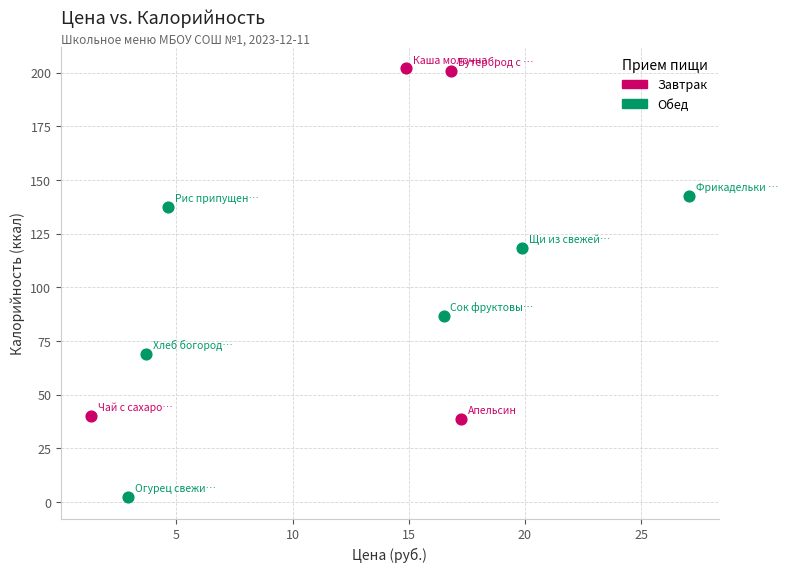

Which series reaches the minimum Y coordinate?

Обед